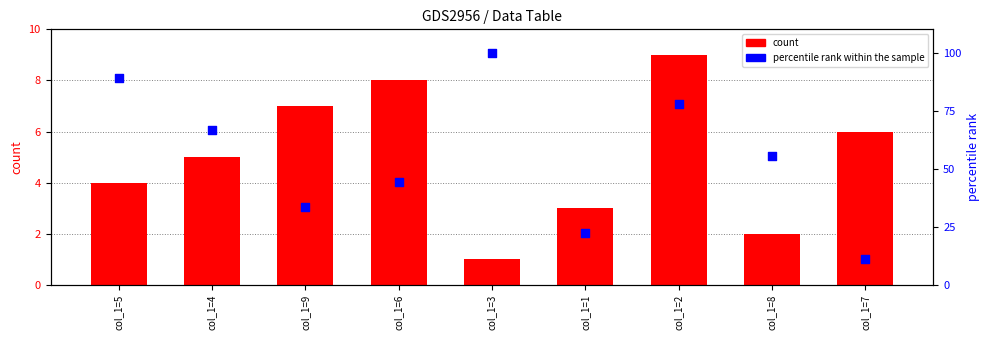

Which series has the largest Y range (max minus min)?

percentile rank within the sample